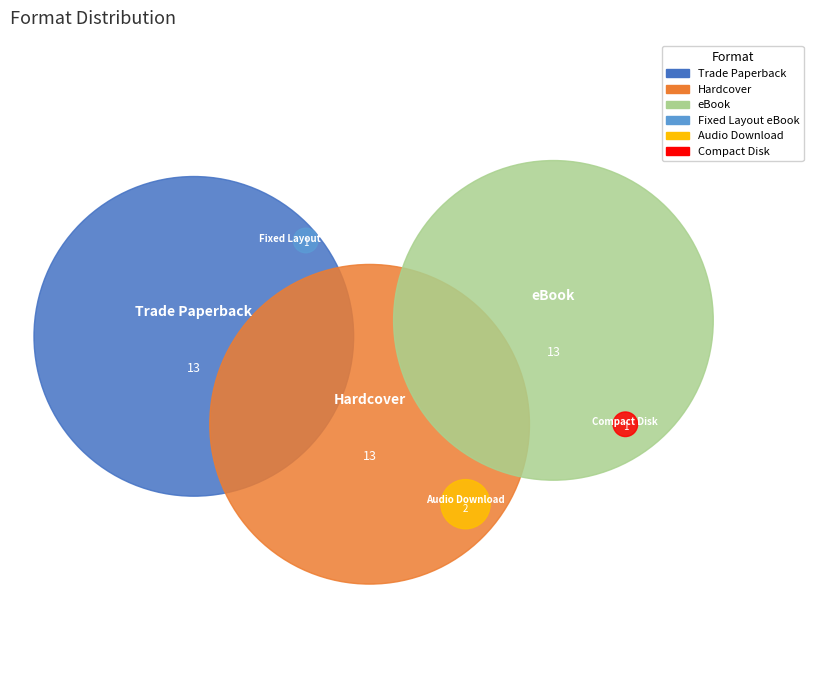

To the nearest percent, what percentage of the pie is Trade Paperback?

30%